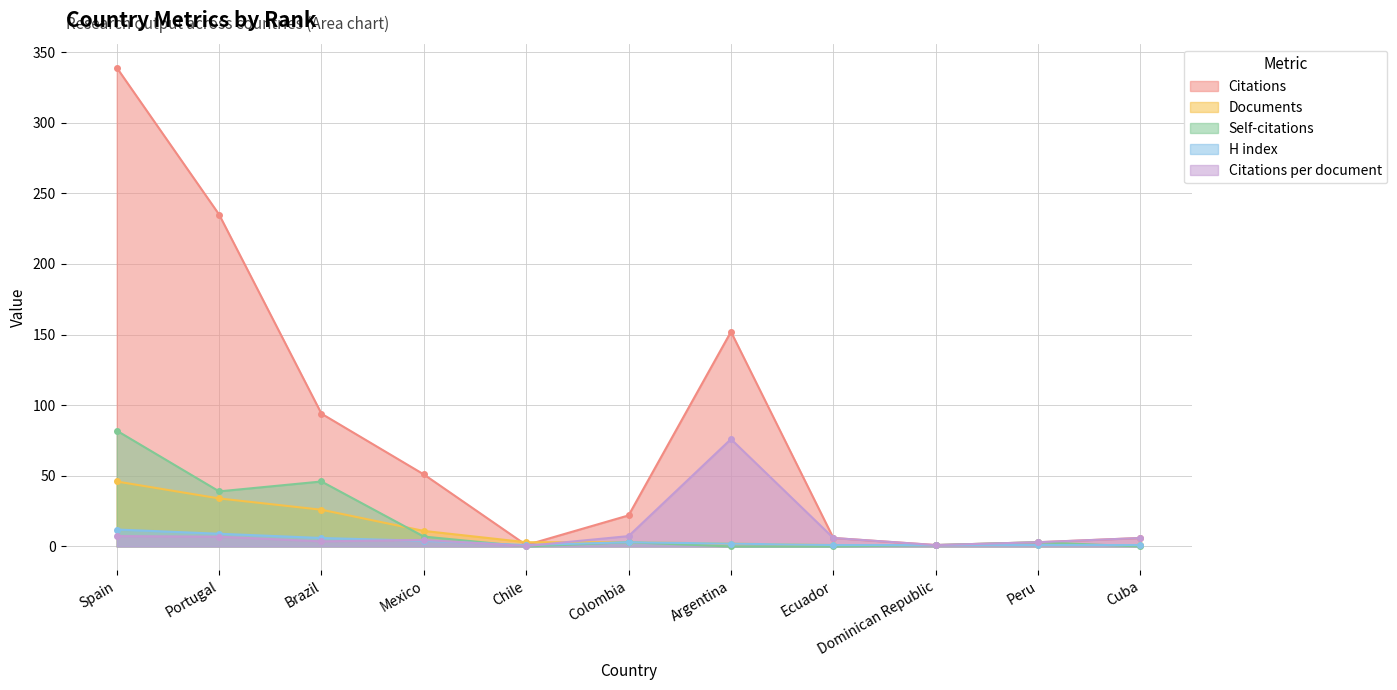

The value of Documents at Ecuador is 1.0. True or false?

True